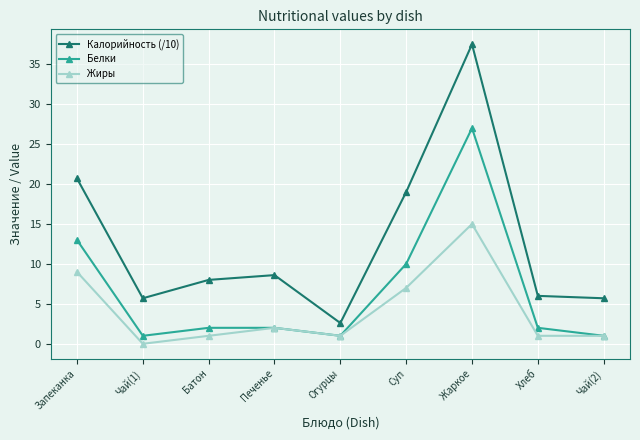

How many lines are shown in the chart?

3